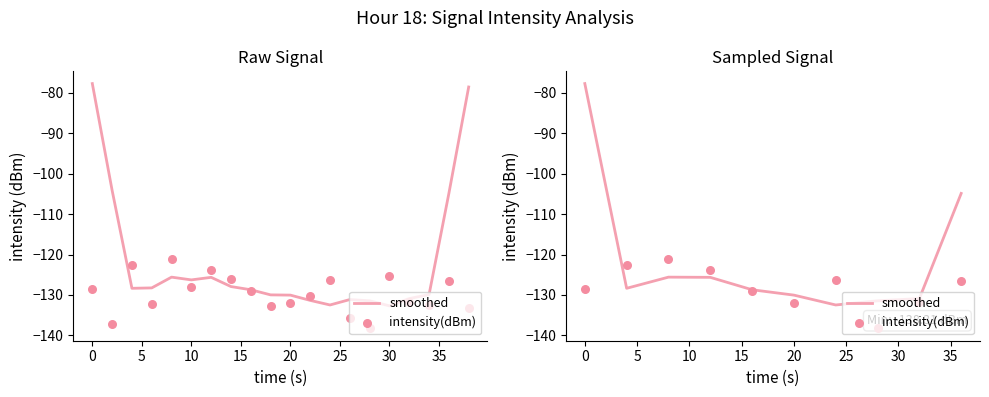

Which series reaches the minimum Y coordinate?

intensity(dBm)